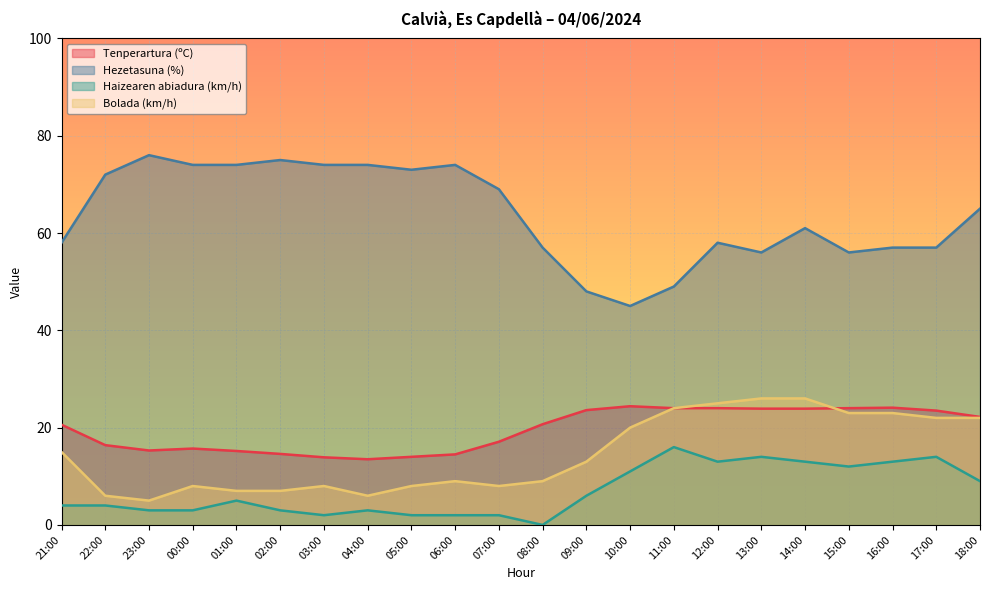

What is the spread (max minus min) of values at 22:00?

68.0